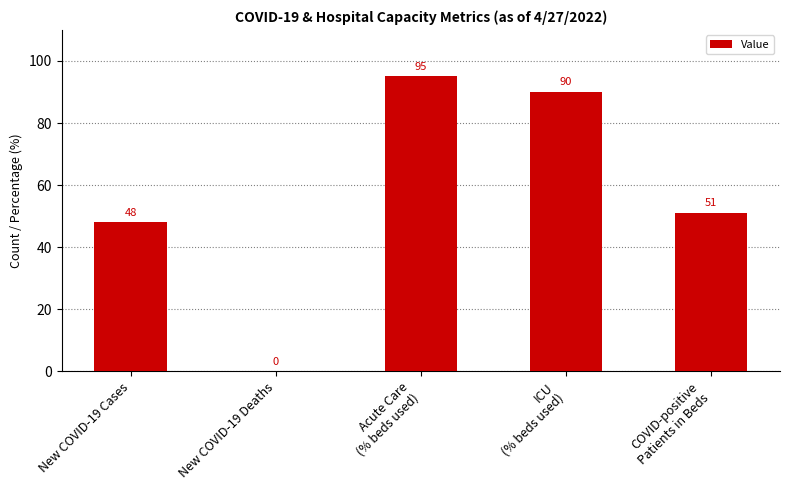

What is the difference between the values at Acute Care
(% beds used) and COVID-positive
Patients in Beds?

44